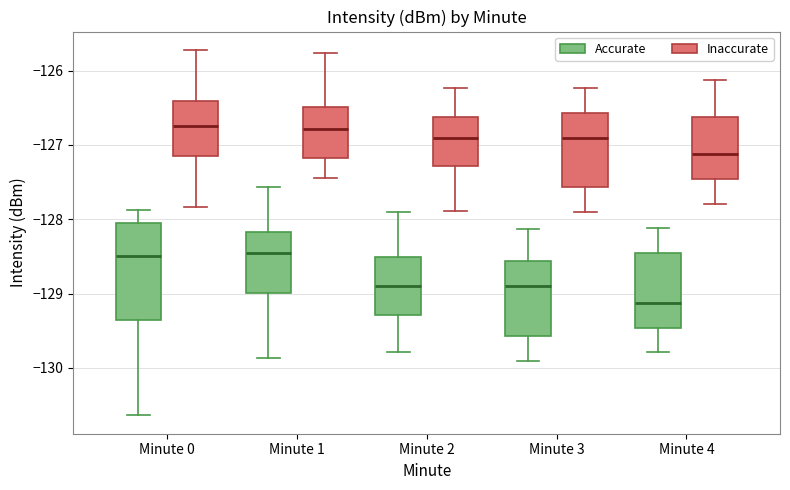

Reading left to right, read every box against the y-axis: the position of its median line, the range the box covers, and the ends of its whiskers. The values are not printed on the chart, so give them approximately, as read against the axis.

Minute 0 (Accurate): median -128.5, box -129.4 to -128.1, whiskers -130.6 to -127.9
Minute 0 (Inaccurate): median -126.7, box -127.1 to -126.4, whiskers -127.8 to -125.7
Minute 1 (Accurate): median -128.4, box -129.0 to -128.2, whiskers -129.9 to -127.6
Minute 1 (Inaccurate): median -126.8, box -127.2 to -126.5, whiskers -127.4 to -125.8
Minute 2 (Accurate): median -128.9, box -129.3 to -128.5, whiskers -129.8 to -127.9
Minute 2 (Inaccurate): median -126.9, box -127.3 to -126.6, whiskers -127.9 to -126.2
Minute 3 (Accurate): median -128.9, box -129.6 to -128.6, whiskers -129.9 to -128.1
Minute 3 (Inaccurate): median -126.9, box -127.6 to -126.6, whiskers -127.9 to -126.2
Minute 4 (Accurate): median -129.1, box -129.5 to -128.5, whiskers -129.8 to -128.1
Minute 4 (Inaccurate): median -127.1, box -127.5 to -126.6, whiskers -127.8 to -126.1